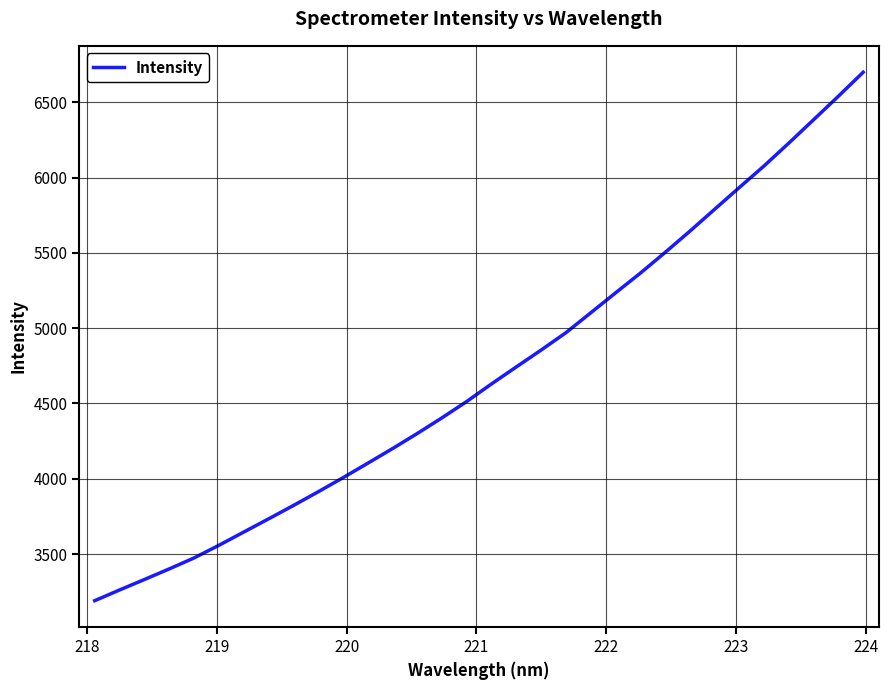

Does the chart have visible grid lines?

Yes